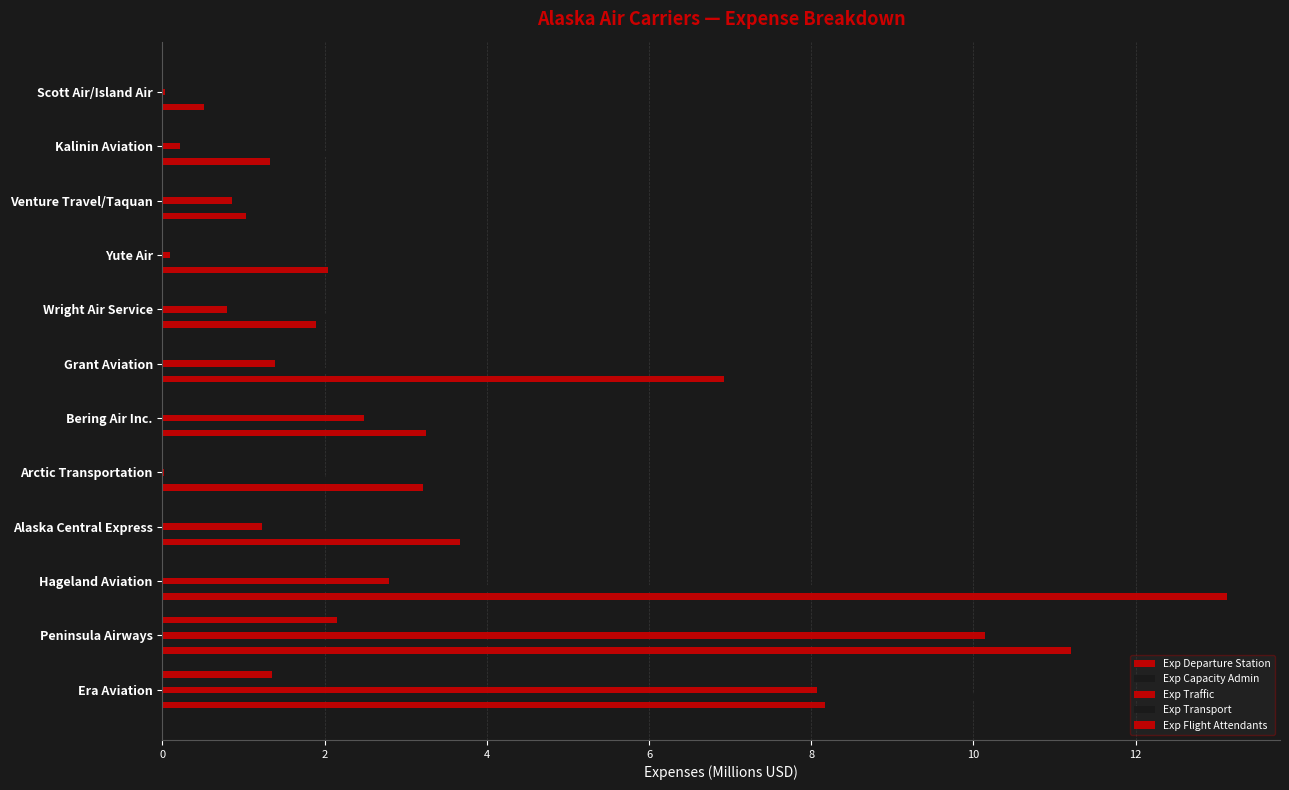

How many distinct data groups are displayed?

5